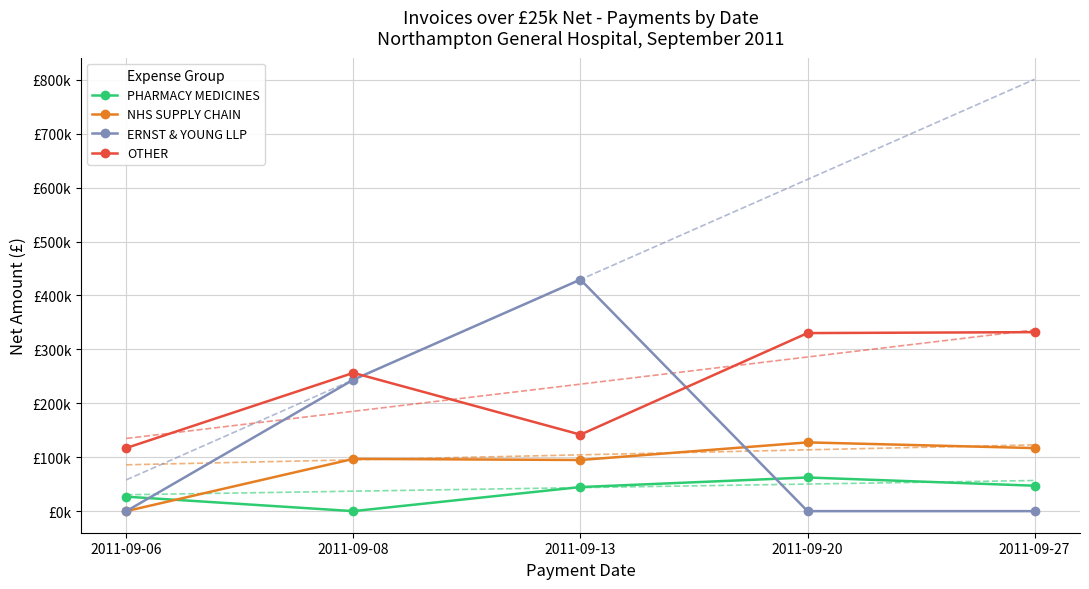

What is the difference between the highest and lowest values at 2011-09-06?

117099.9